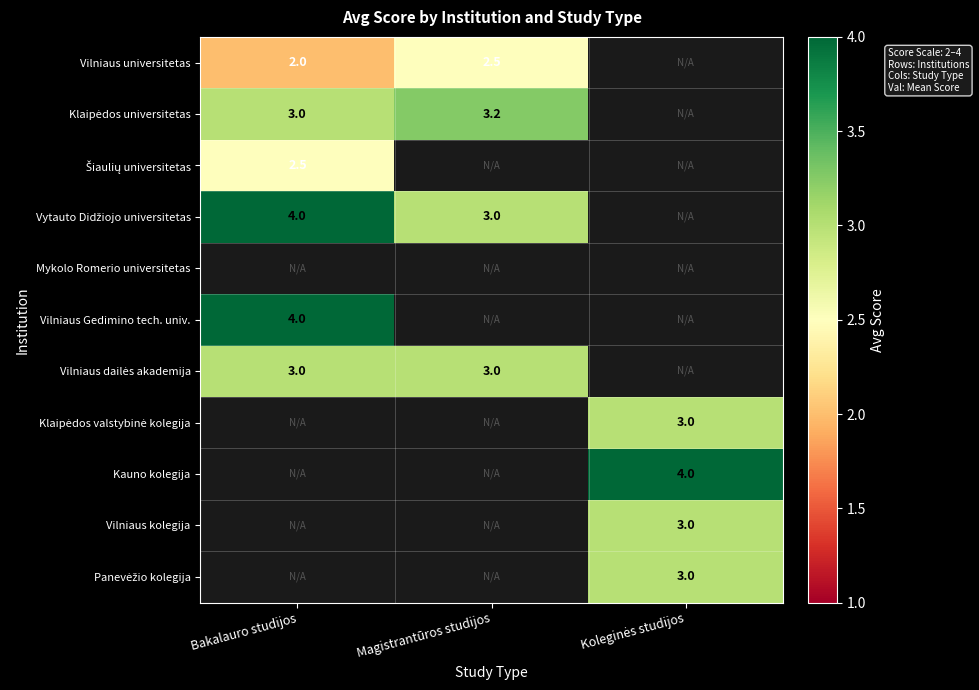

Is it true that Vilniaus universitetas equals 2.5 at Magistrantūros studijos?

True